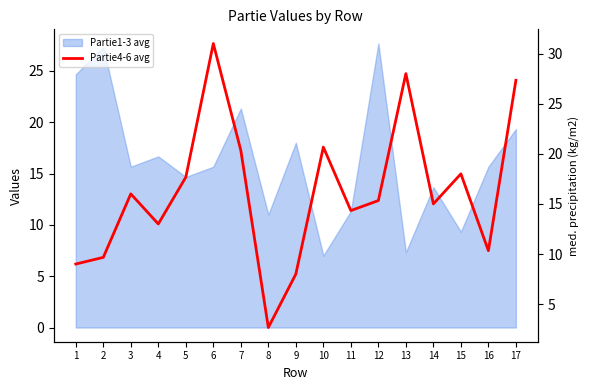

At which category does the chart reach its peak across all series?

6